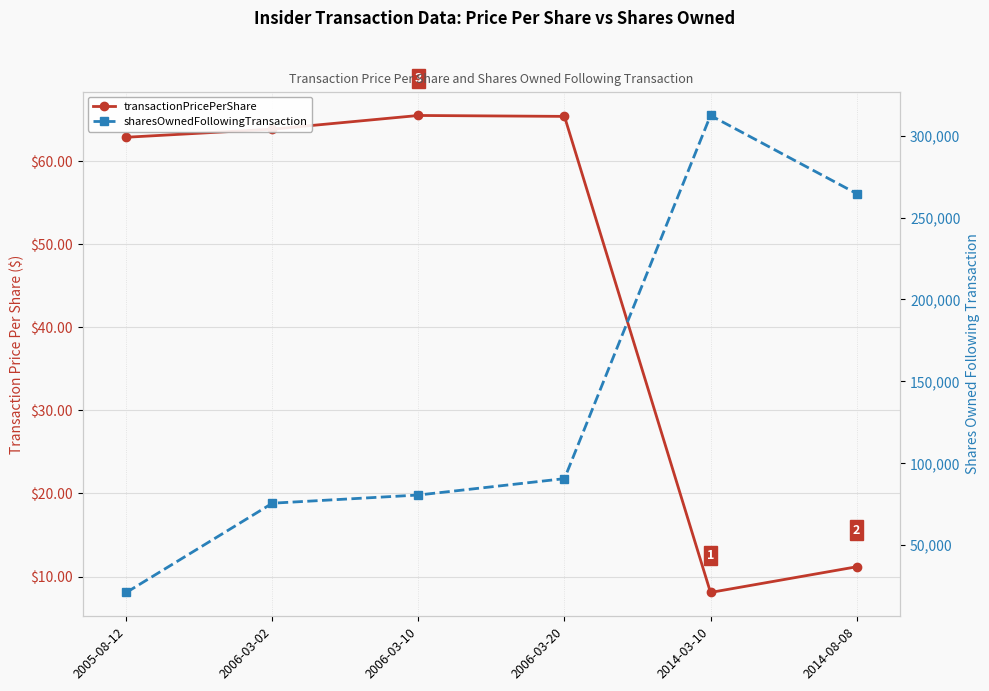

What is the average value of the sharesOwnedFollowingTransaction series?

140844.5